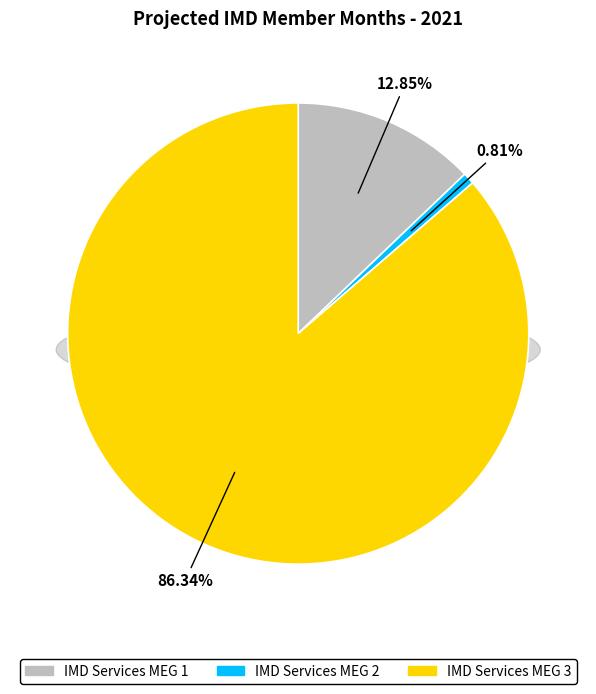

What percentage do IMD Services MEG 1 and IMD Services MEG 2 together represent?

13.7%